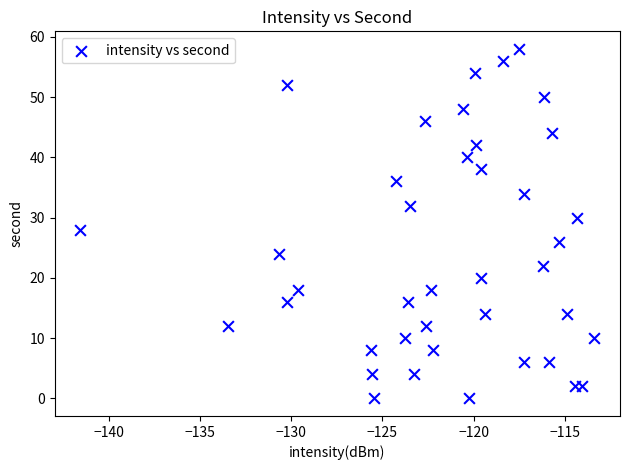

What is the range of Y values (max minus min)?

58